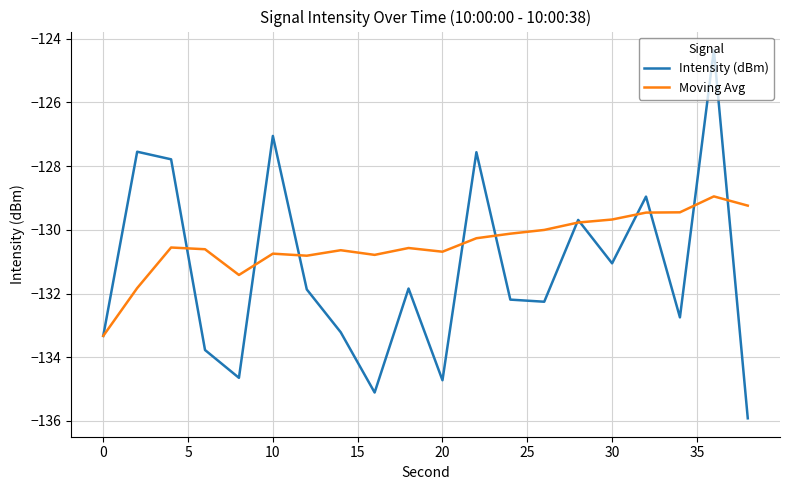

Does the chart display data point markers on the line(s)?

No